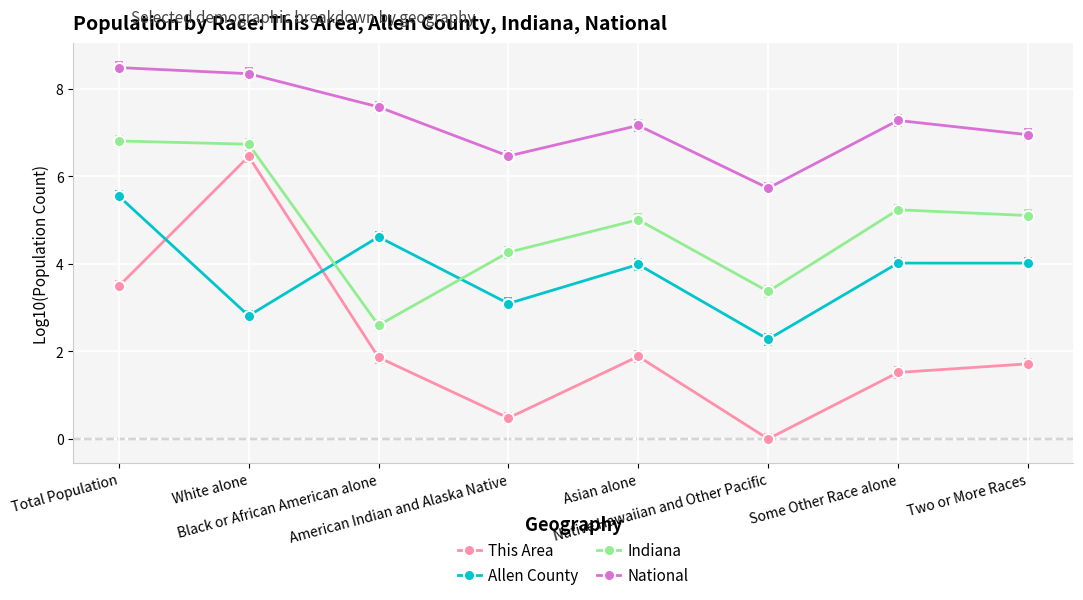

Reading left to right, list all the values displayed in this chart.

This Area: Total Population=3.5	White alone=6.5	Black or African American alone=1.9	American Indian and Alaska Native=0.5	Asian alone=1.9	Native Hawaiian and Other Pacific=0.0	Some Other Race alone=1.5	Two or More Races=1.7
Allen County: Total Population=5.6	White alone=2.8	Black or African American alone=4.6	American Indian and Alaska Native=3.1	Asian alone=4.0	Native Hawaiian and Other Pacific=2.3	Some Other Race alone=4.0	Two or More Races=4.0
Indiana: Total Population=6.8	White alone=6.7	Black or African American alone=2.6	American Indian and Alaska Native=4.3	Asian alone=5.0	Native Hawaiian and Other Pacific=3.4	Some Other Race alone=5.2	Two or More Races=5.1
National: Total Population=8.5	White alone=8.3	Black or African American alone=7.6	American Indian and Alaska Native=6.5	Asian alone=7.2	Native Hawaiian and Other Pacific=5.7	Some Other Race alone=7.3	Two or More Races=7.0